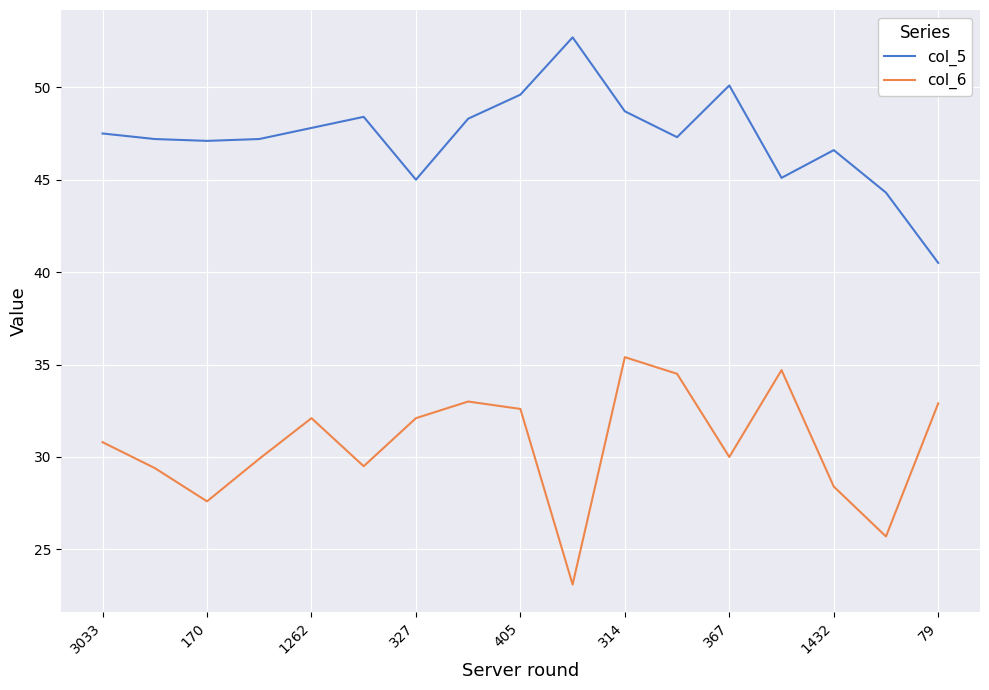

What is the highest value of the col_5 series?

52.7